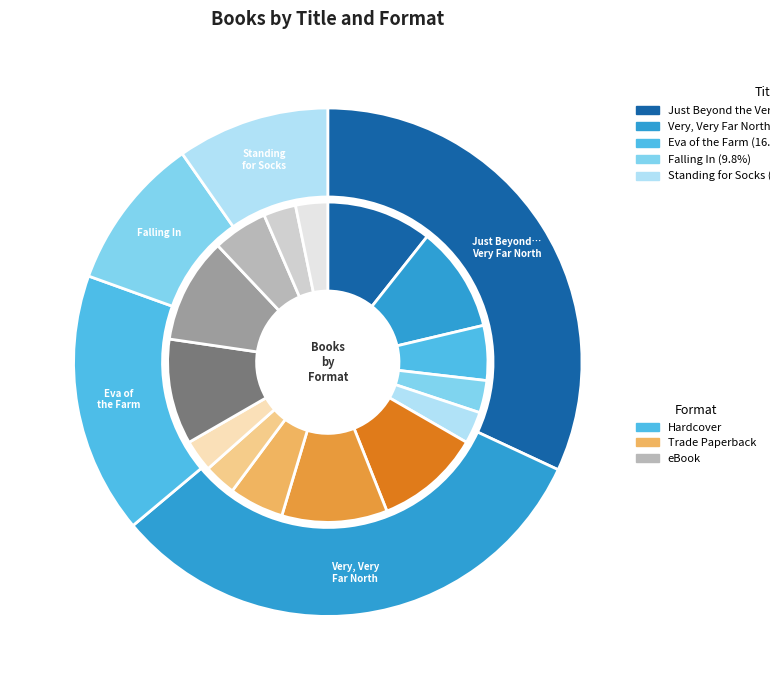

What is the change in value from Just Beyond the Very, Very Far North to Falling In?

-100849188